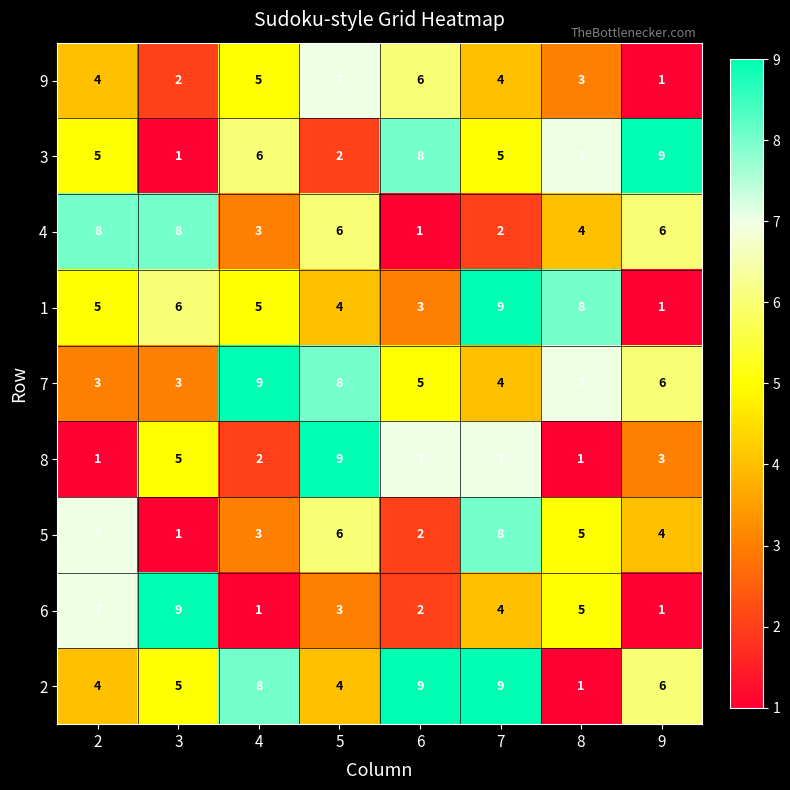

Rank the categories by 5 value from highest to lowest.

7, 2, 5, 8, 9, 4, 6, 3